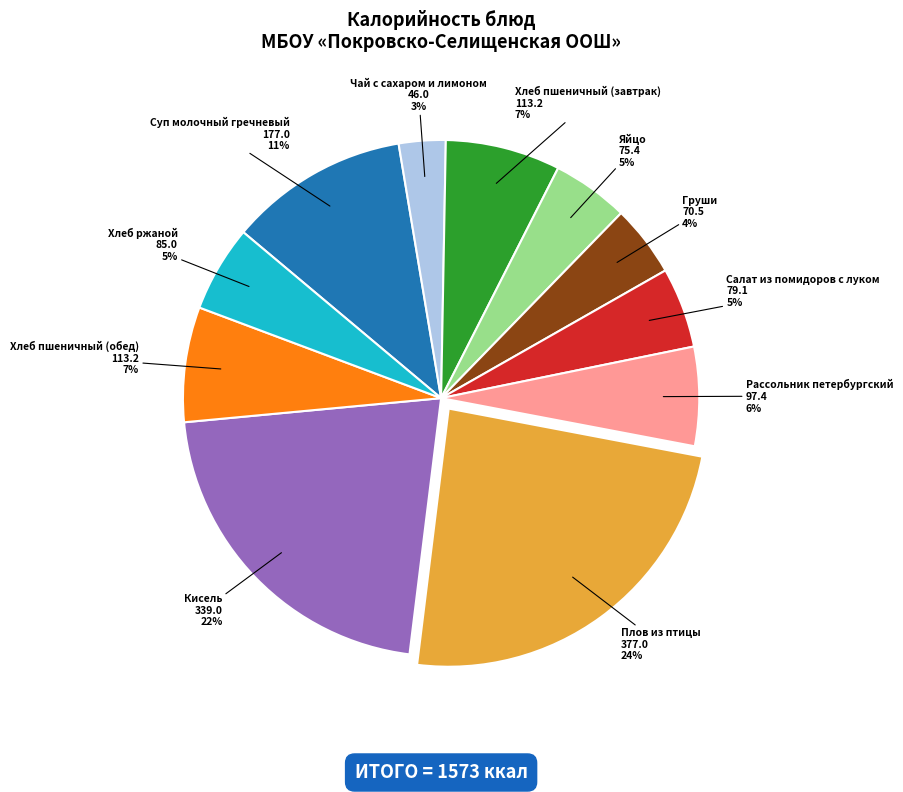

Which category has the smallest portion of the pie?

Чай с сахаром и лимоном